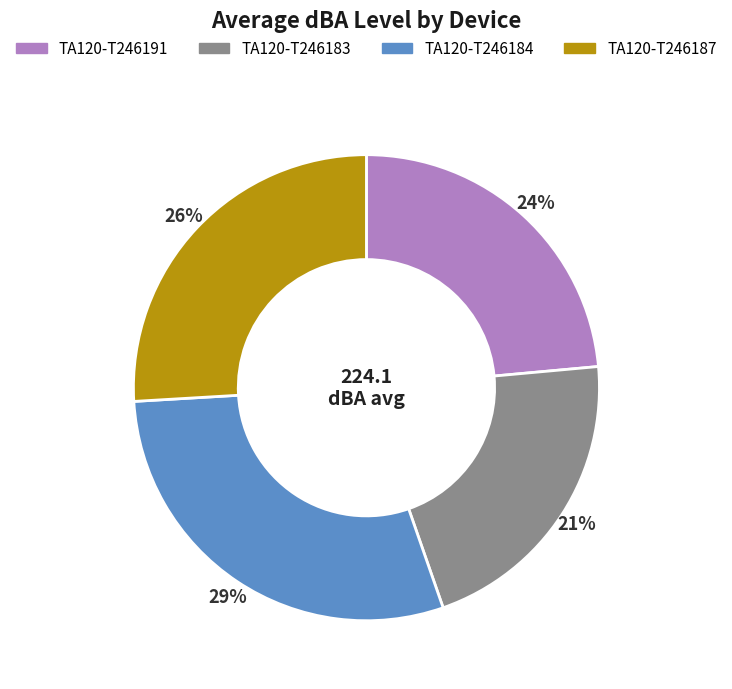

Is the sum of TA120-T246184 and TA120-T246191 greater than half?

Yes